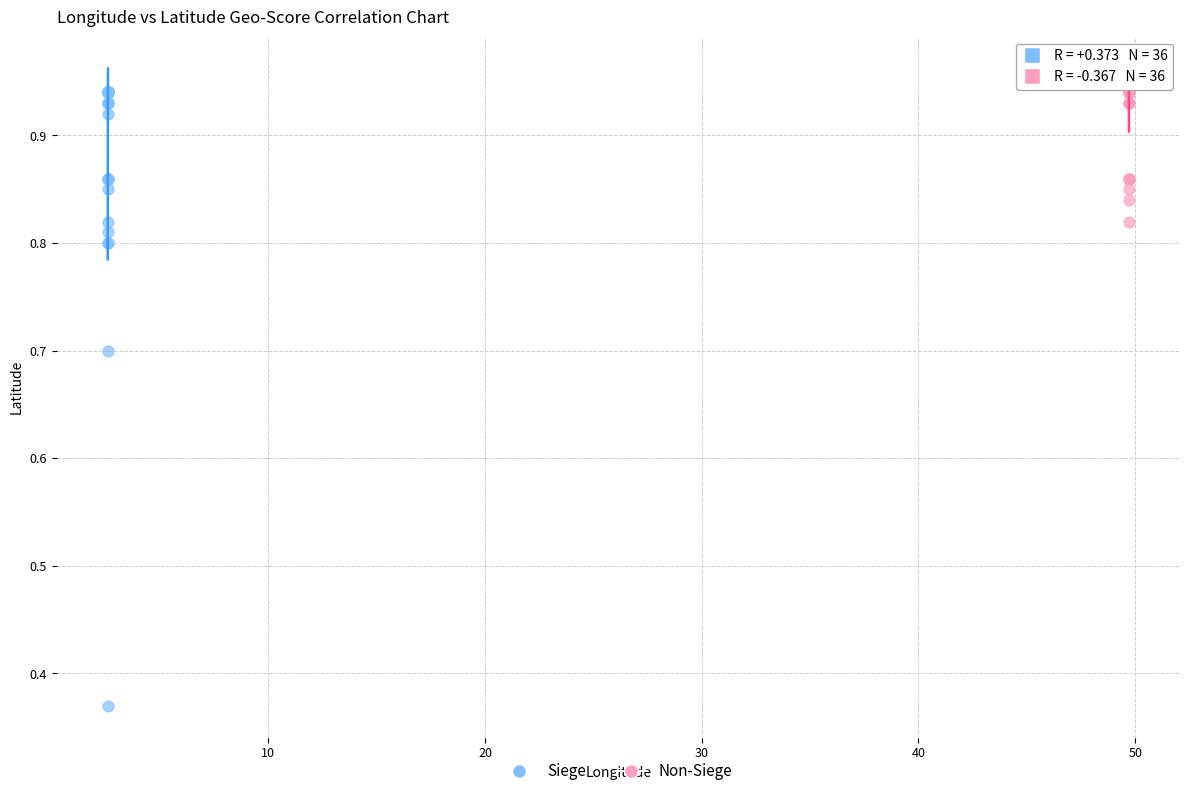

Which series has the largest Y range (max minus min)?

Siege